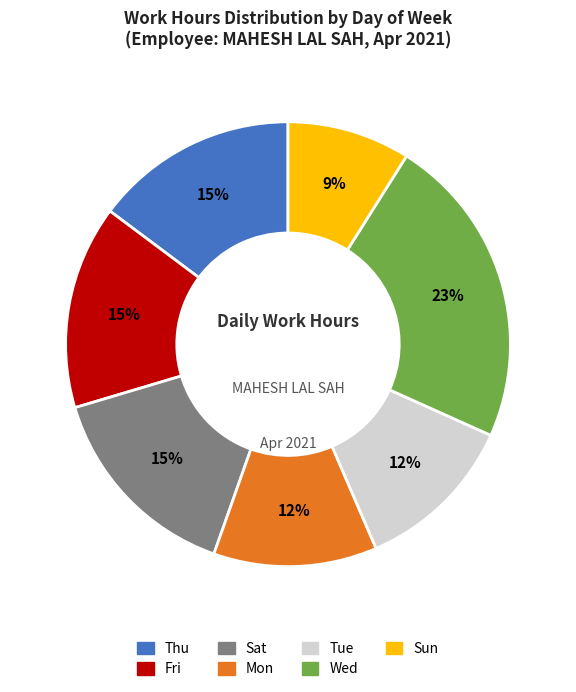

Do Thu and Sat together represent more than half of the pie?

No